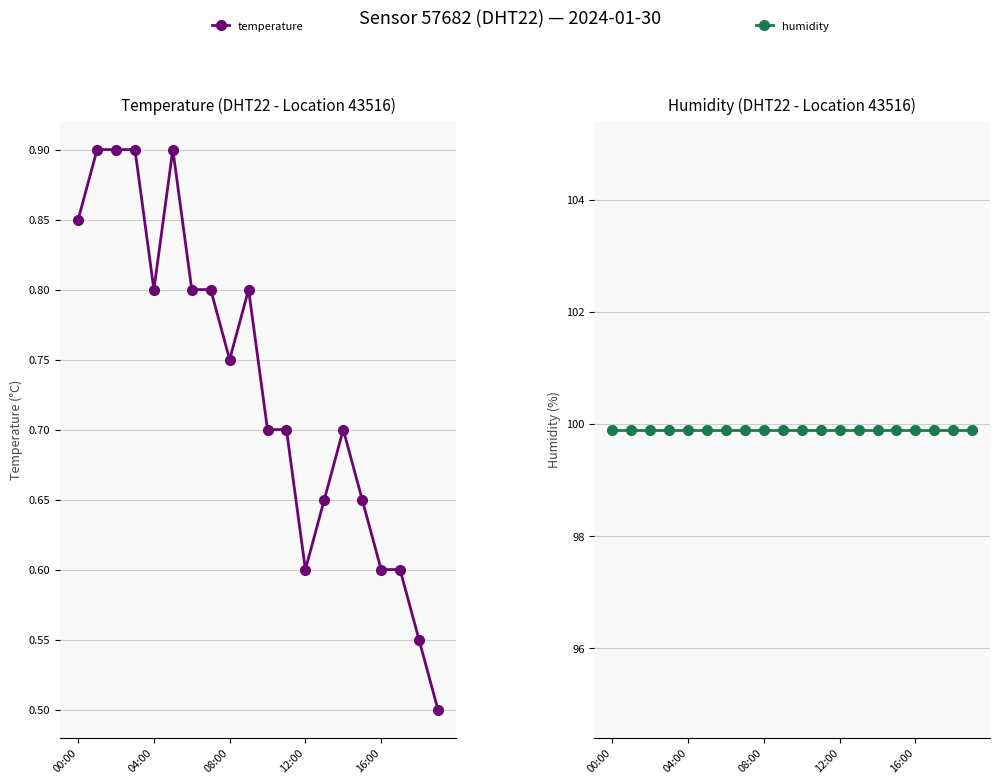

How many lines are shown in the chart?

2